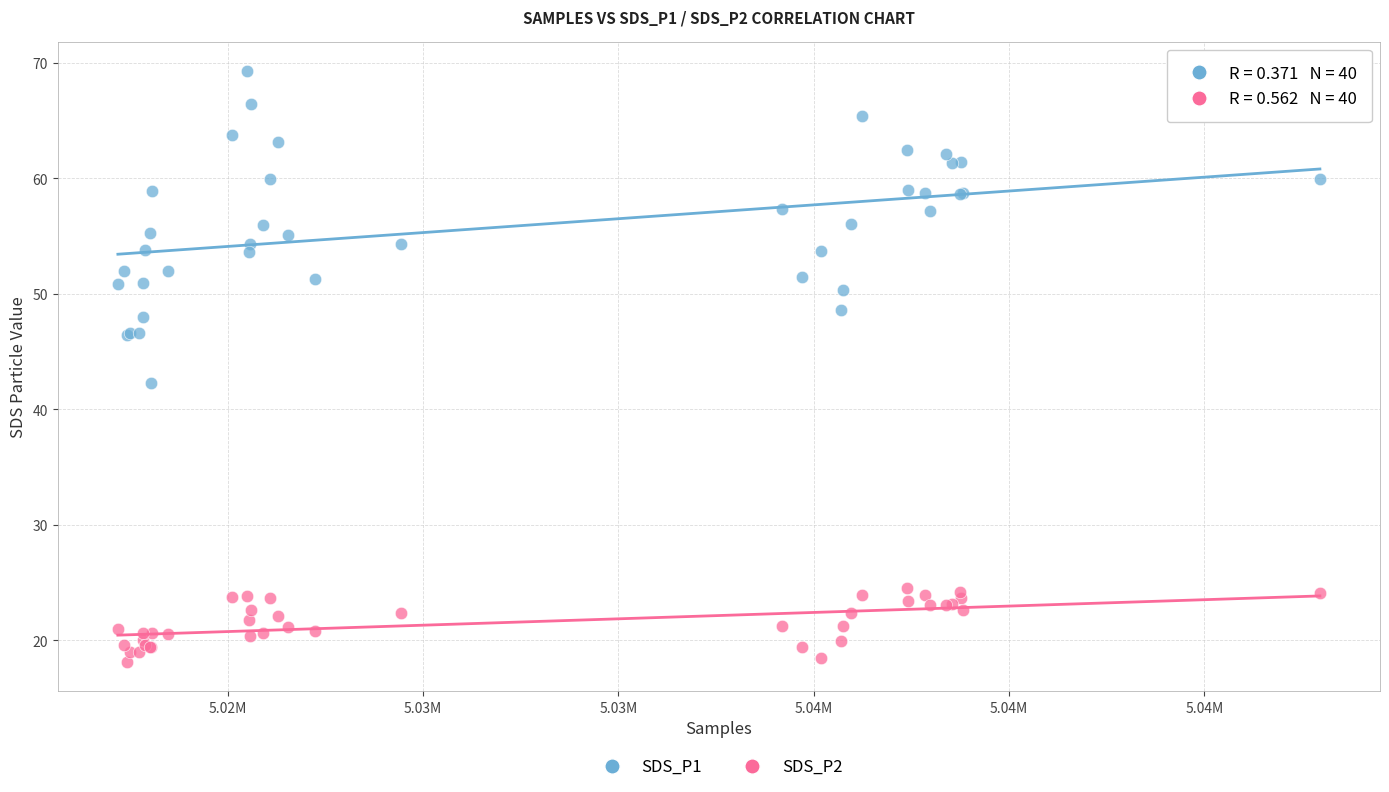

Across all series, what Y value is closest to 43?

42.3